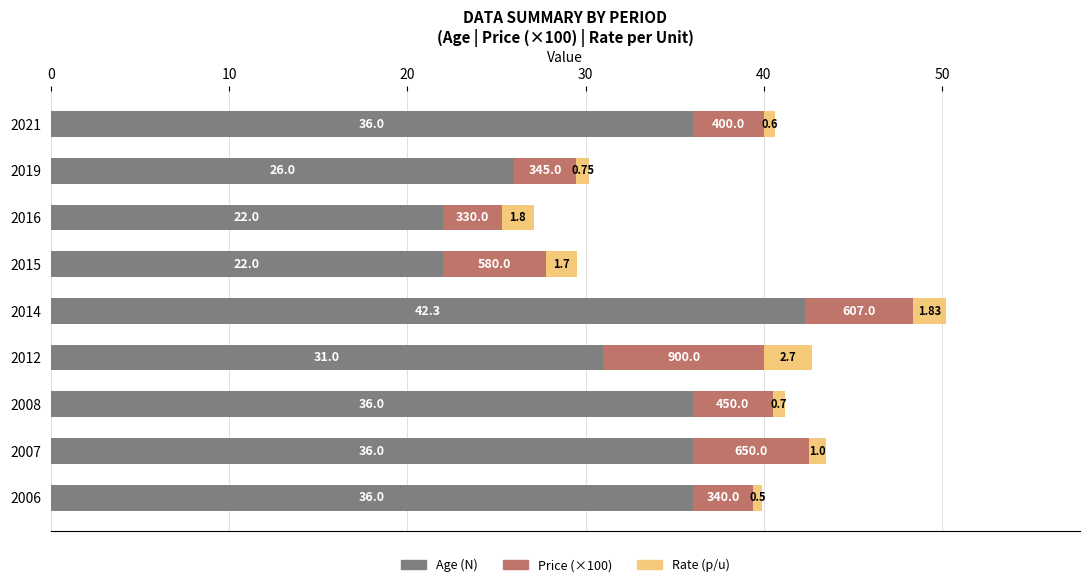

At which category is the sum across all series the highest?

2014